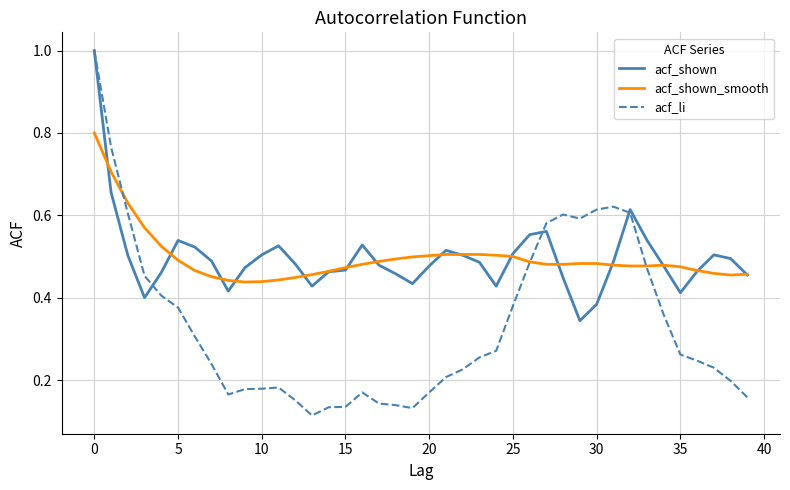

Which series has the widest spread of values?

acf_li